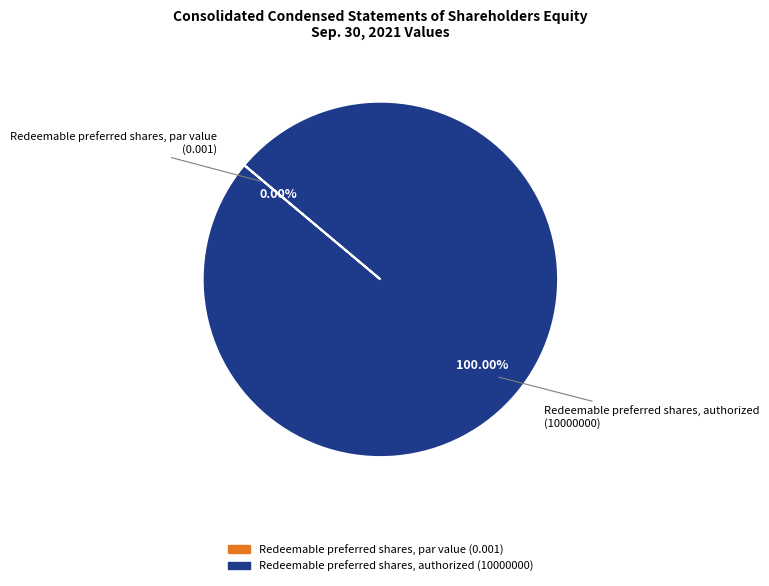

Count the number of slices in the pie.

2